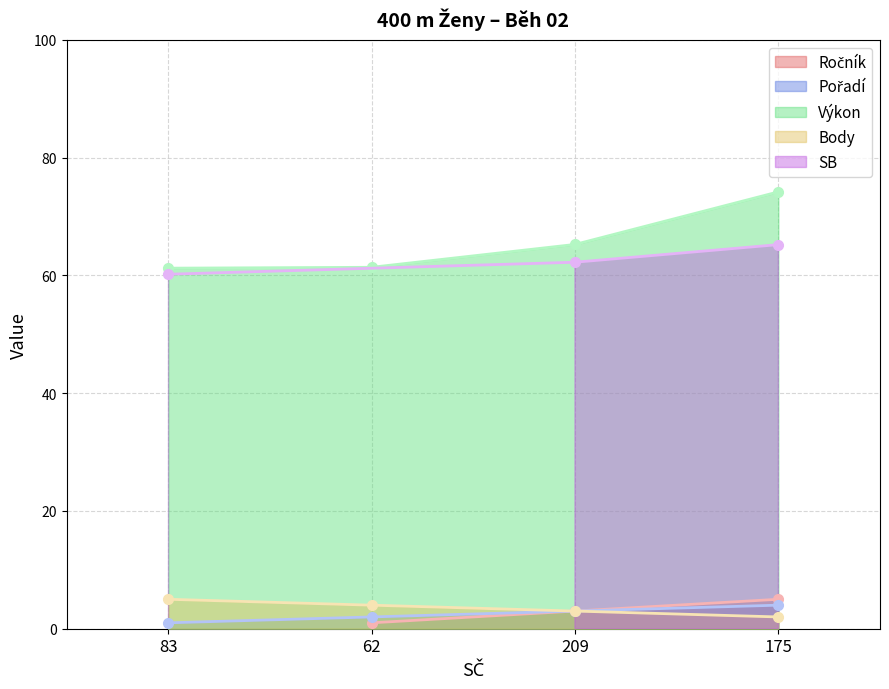

At which label is Výkon closest to 67?

209